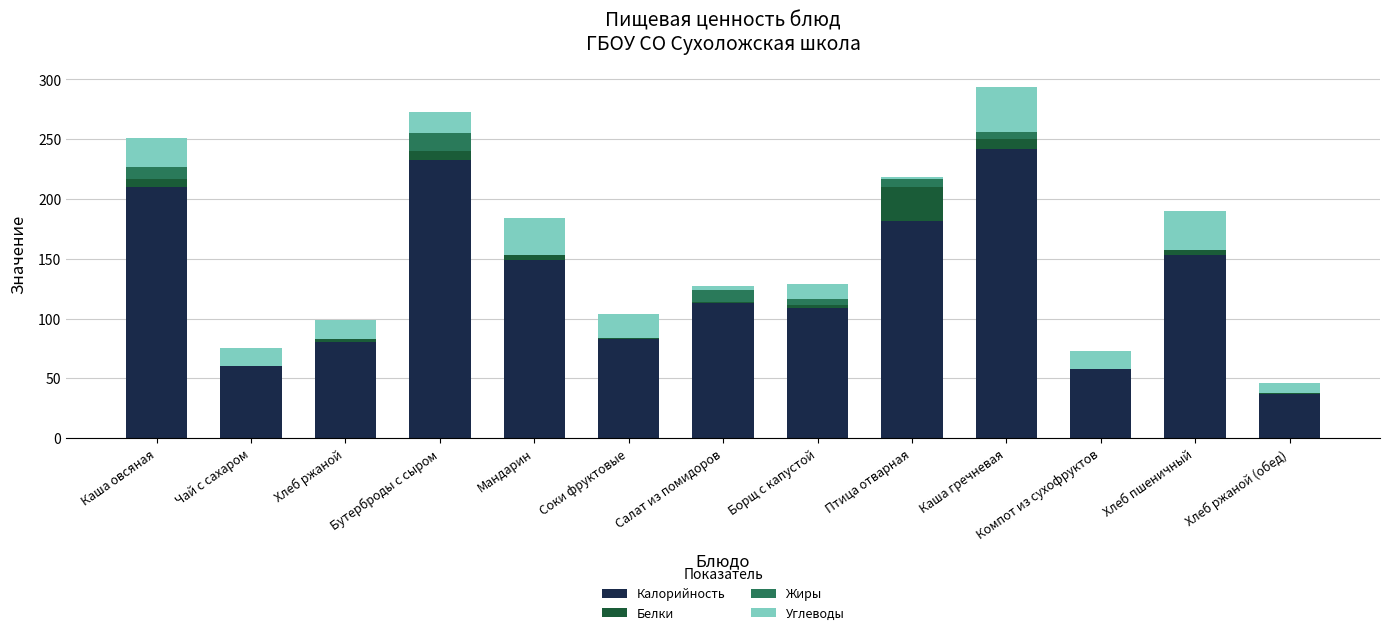

At which label does Калорийность reach its peak?

Каша гречневая